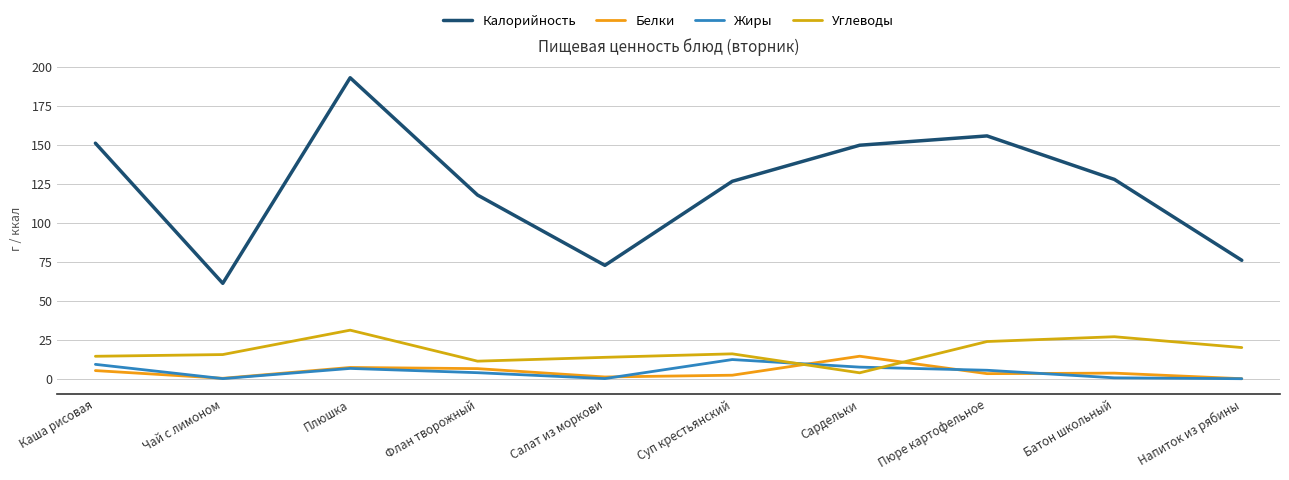

Reading left to right, transcribe all the data shown in this chart.

Калорийность: Каша рисовая=150.9	Чай с лимоном=61.1	Плюшка=192.8	Флан творожный=117.7	Салат из моркови=72.6	Суп крестьянский=126.5	Сардельки=149.6	Пюре картофельное=155.5	Батон школьный=127.7	Напиток из рябины=75.8
Белки: Каша рисовая=5.2	Чай с лимоном=0.3	Плюшка=7.2	Флан творожный=6.5	Салат из моркови=1.1	Суп крестьянский=2.2	Сардельки=14.4	Пюре картофельное=3.2	Батон школьный=3.6	Напиток из рябины=0.0
Жиры: Каша рисовая=9.2	Чай с лимоном=0.1	Плюшка=6.6	Флан творожный=3.9	Салат из моркови=0.1	Суп крестьянский=12.3	Сардельки=7.4	Пюре картофельное=5.4	Батон школьный=0.6	Напиток из рябины=0.0
Углеводы: Каша рисовая=14.4	Чай с лимоном=15.5	Плюшка=31.1	Флан творожный=11.2	Салат из моркови=13.7	Суп крестьянский=15.9	Сардельки=3.8	Пюре картофельное=23.8	Батон школьный=26.9	Напиток из рябины=20.0